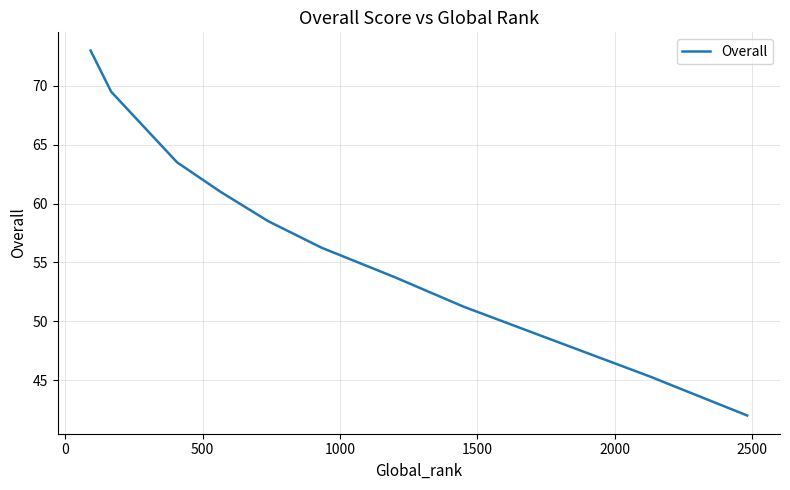

How many lines are shown in the chart?

1